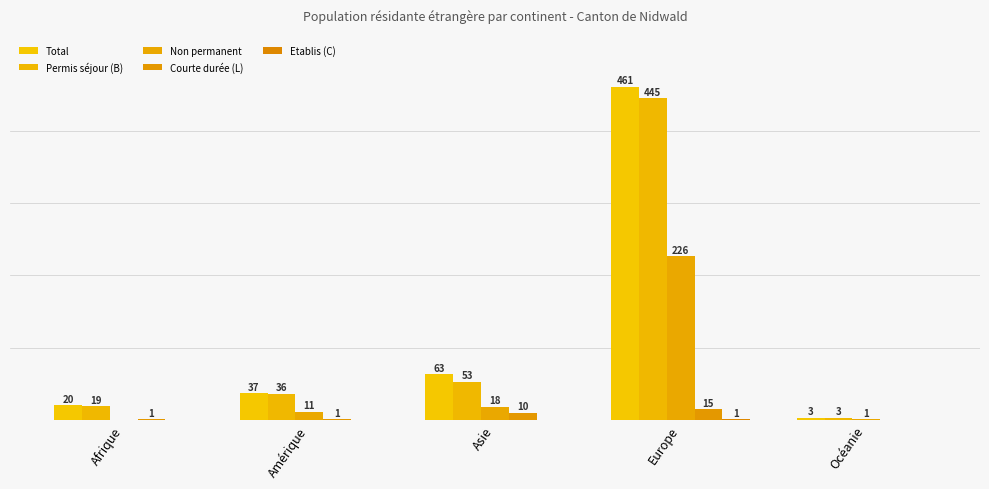

How many data points in Permis séjour (B) are less than 36?

2